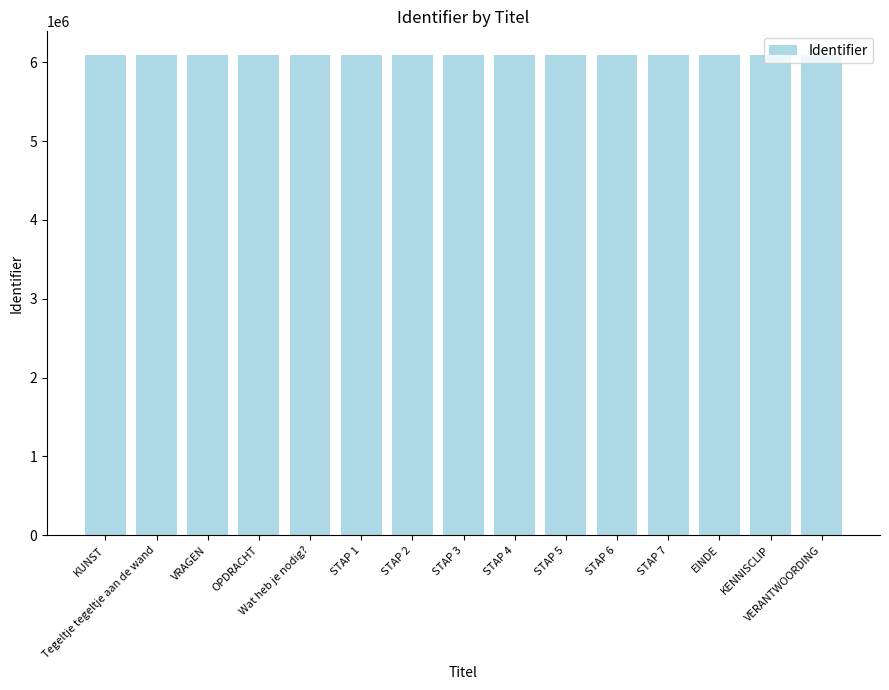

What is the value of the 1st bar from the left?

6086798